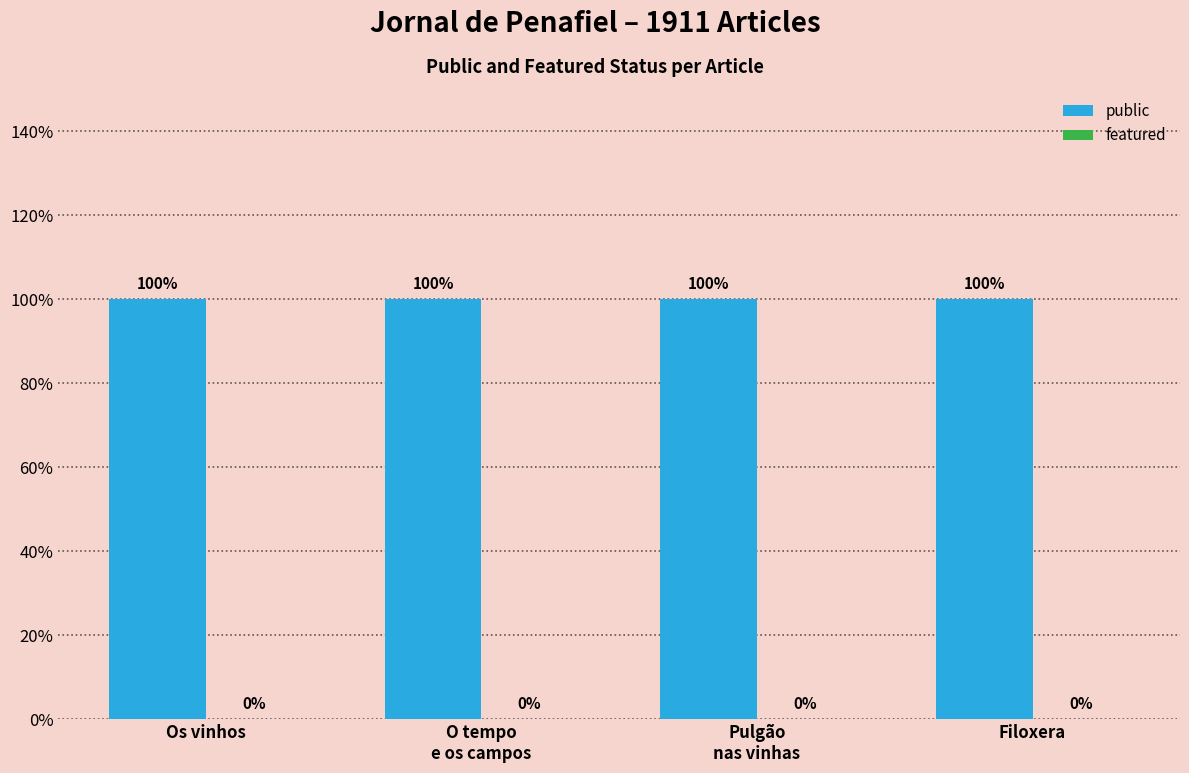

Which series has the largest range (max minus min)?

public